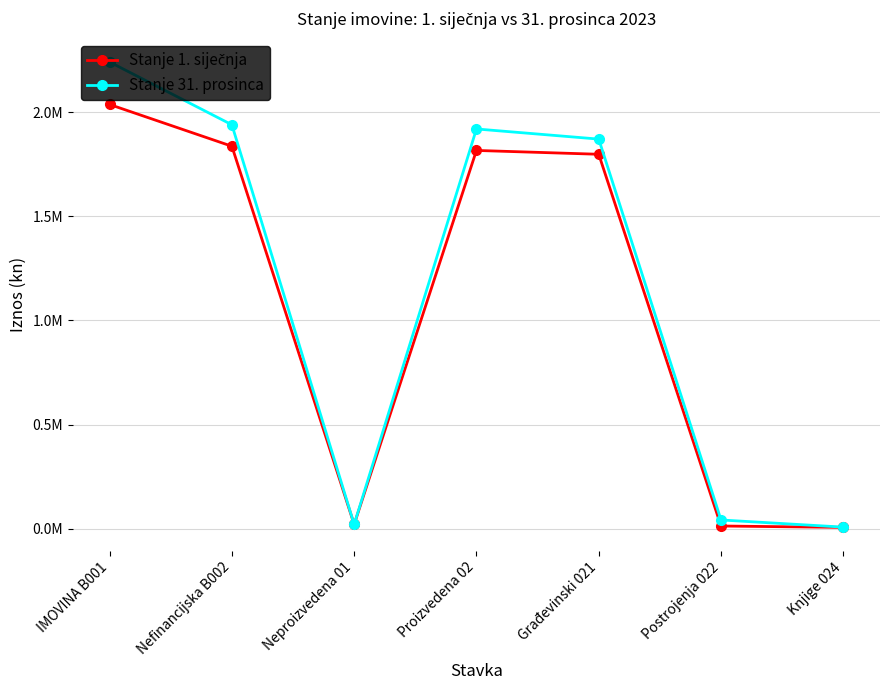

What are all the series names shown in the legend?

Stanje 1. siječnja, Stanje 31. prosinca